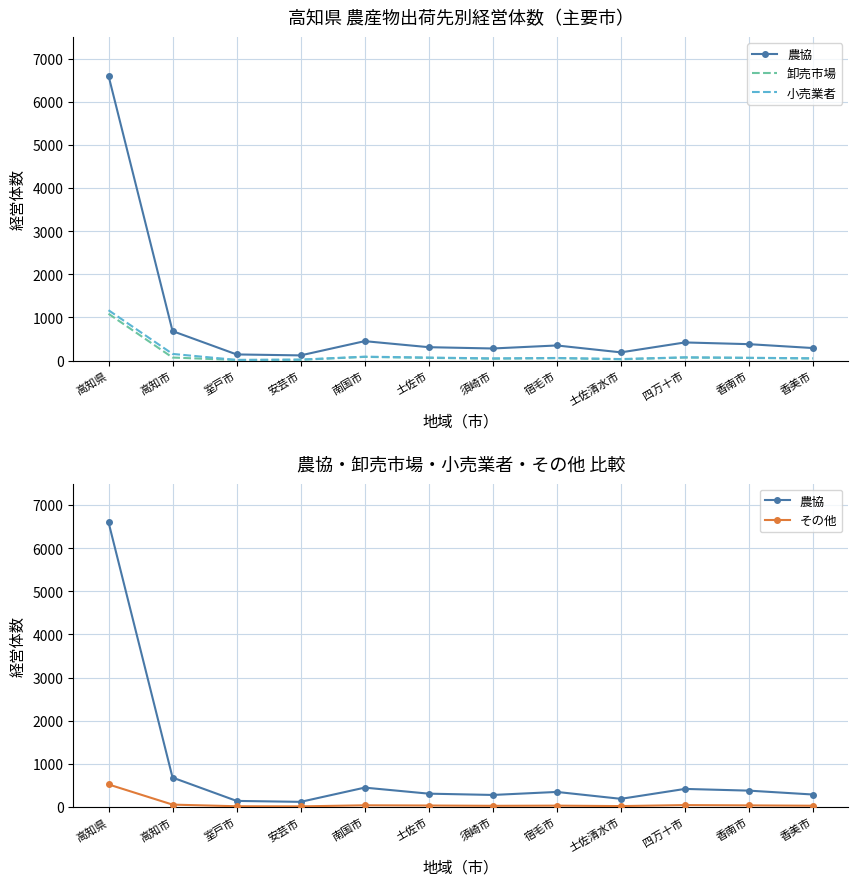

Reading left to right, extract all data points from this chart.

農協: 高知県=6604	高知市=683	室戸市=142	安芸市=120	南国市=450	土佐市=310	須崎市=280	宿毛市=350	土佐清水市=190	四万十市=420	香南市=380	香美市=290
卸売市場: 高知県=1085	高知市=70	室戸市=13	安芸市=18	南国市=85	土佐市=62	須崎市=44	宿毛市=55	土佐清水市=30	四万十市=70	香南市=60	香美市=48
小売業者: 高知県=1167	高知市=154	室戸市=15	安芸市=22	南国市=90	土佐市=70	須崎市=50	宿毛市=60	土佐清水市=35	四万十市=75	香南市=65	香美市=52
その他: 高知県=524	高知市=56	室戸市=18	安芸市=15	南国市=40	土佐市=35	須崎市=28	宿毛市=32	土佐清水市=22	四万十市=45	香南市=38	香美市=30